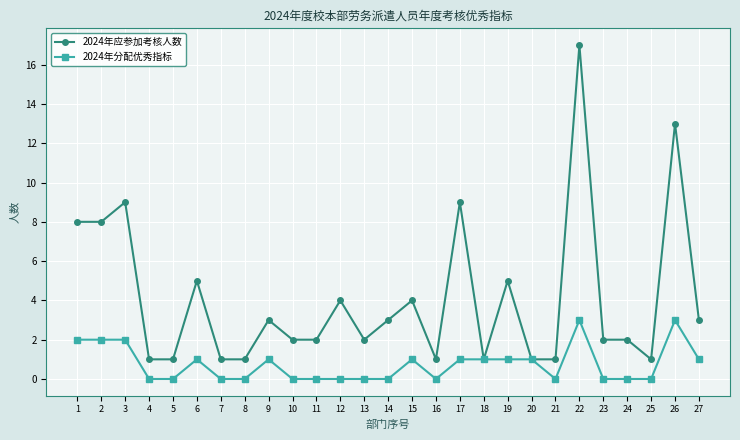

At which category does 2024年应参加考核人数 reach its first local peak?

3